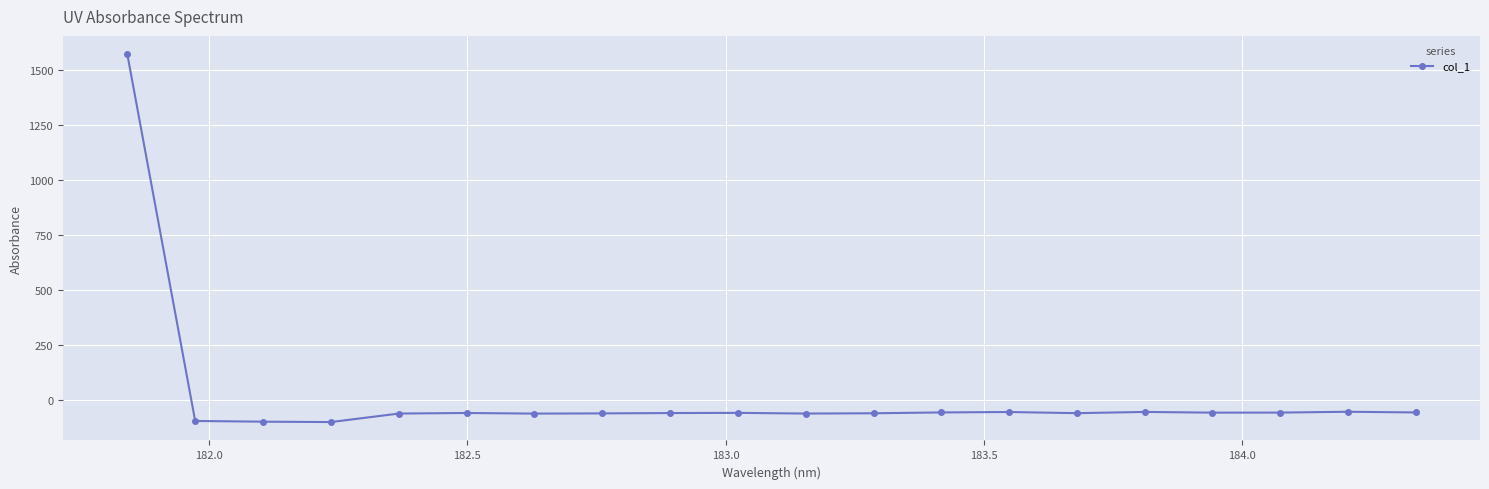

True or false: there are more than 2 points higher than both neighbors.

True